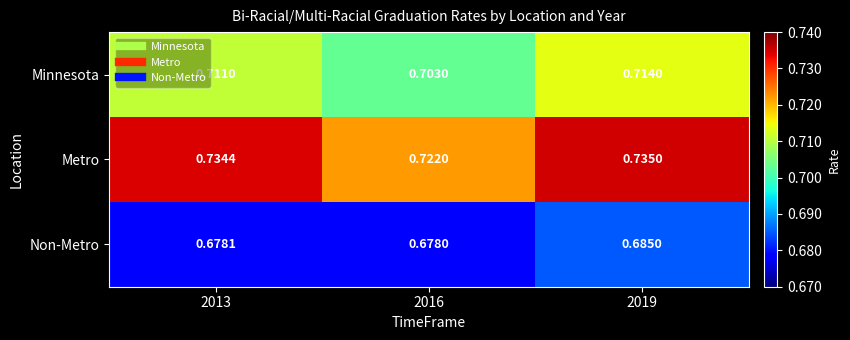

What is the total value across all series at 2019?

2.1